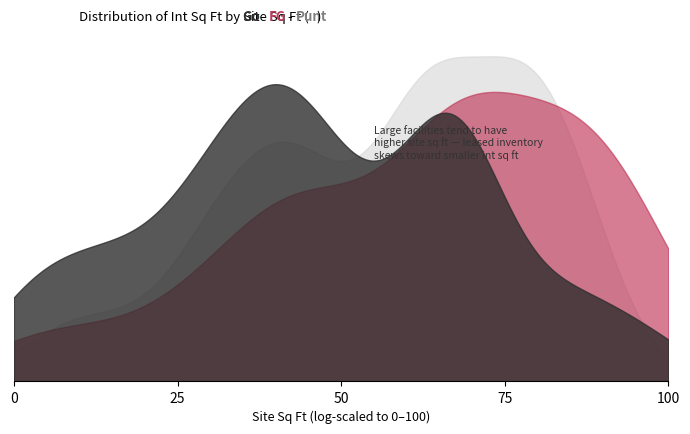

What is the total value across all series at 16?

31104